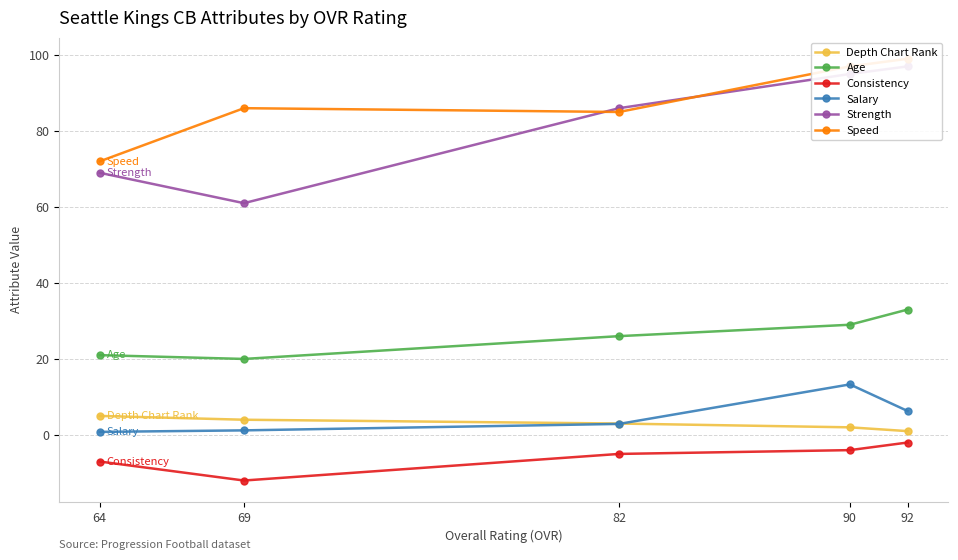

True or false: Strength and Speed intersect in this chart.

True